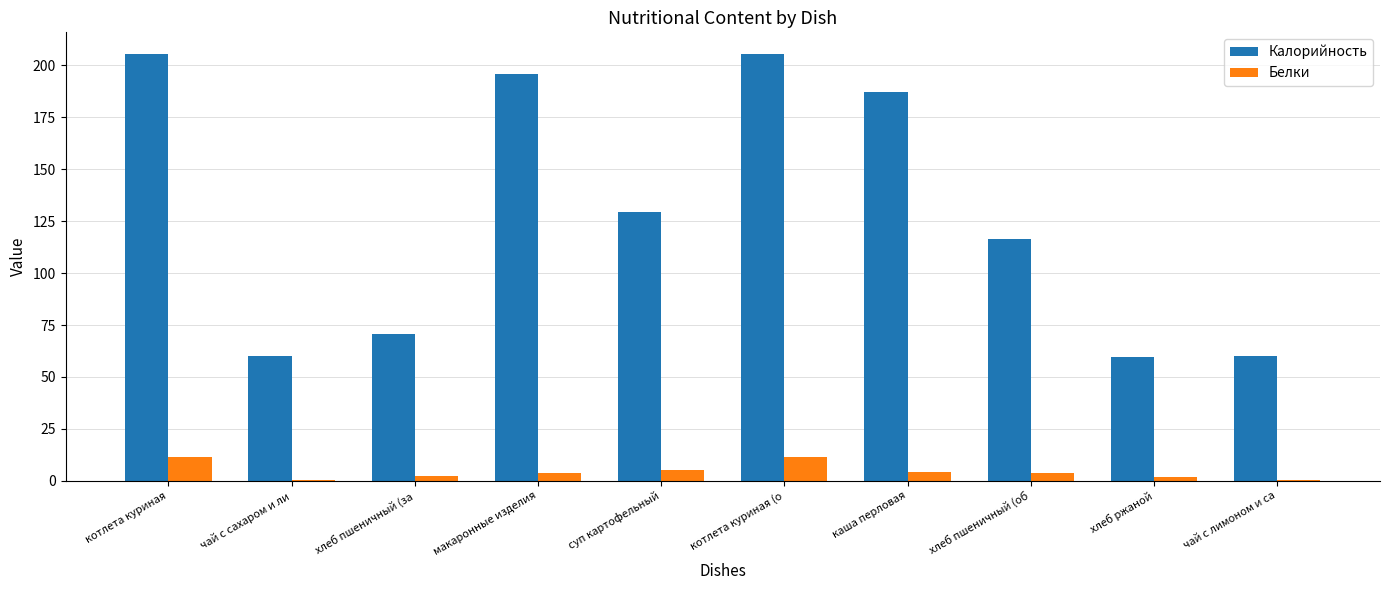

Which series changed the most between чай с сахаром и ли and суп картофельный?

Калорийность